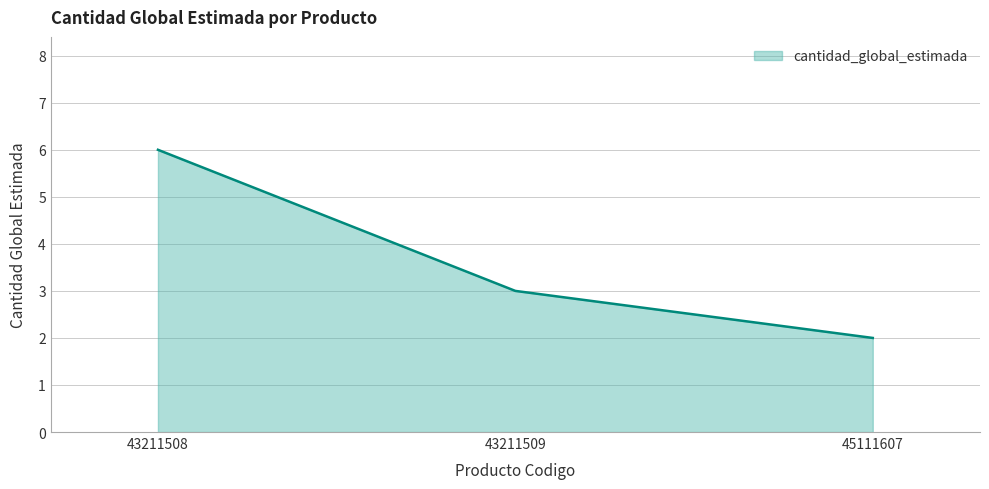

At which category does the chart reach its minimum across all series?

45111607